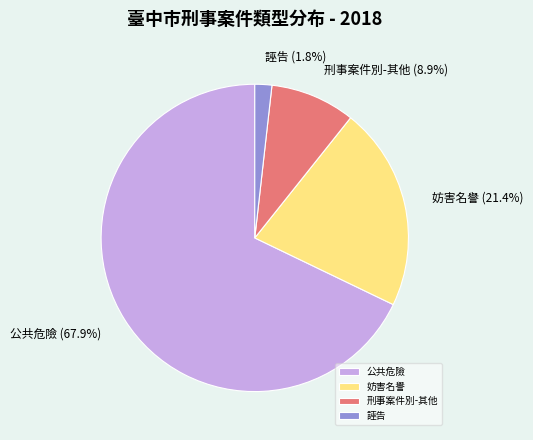

How much of the chart is everything except 誣告?

98.2%